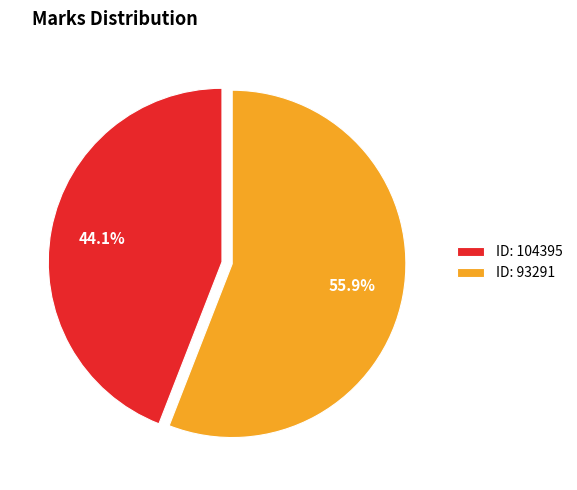

Between ID: 93291 and ID: 104395, which is larger?

ID: 93291